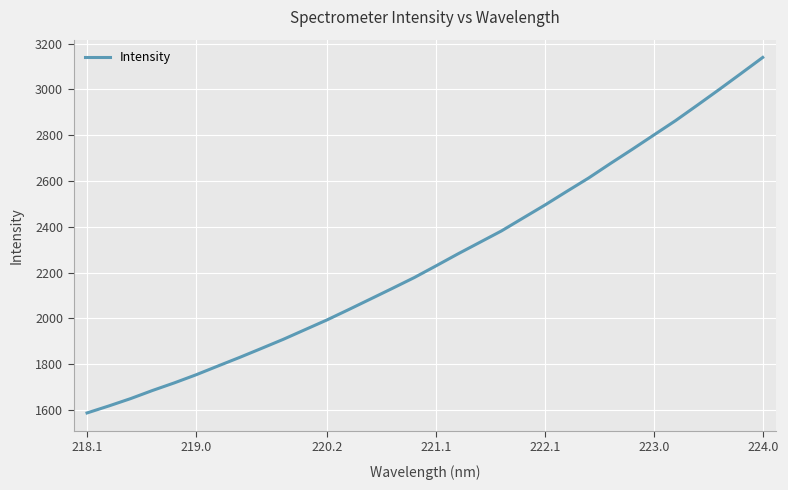

What is the minimum value shown in the chart?

1587.6